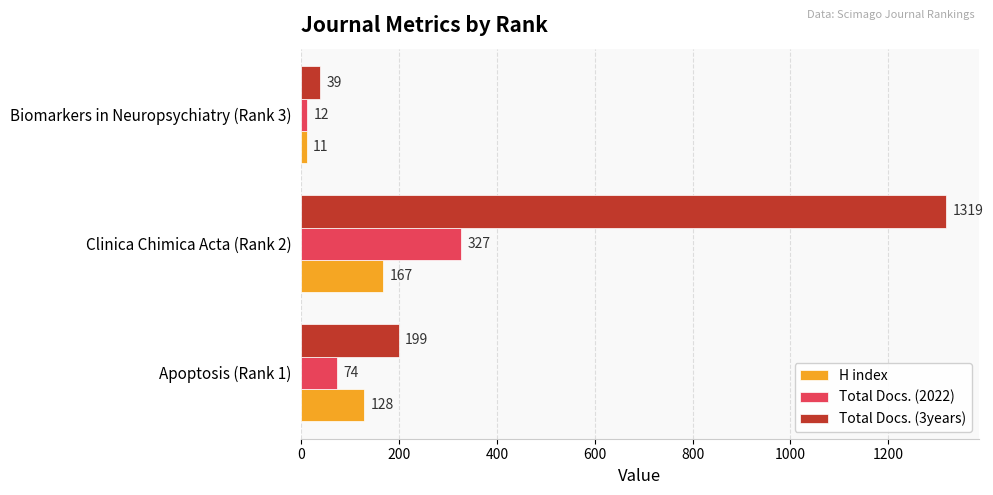

How many Total Docs. (2022) values are between 12 and 327?

3